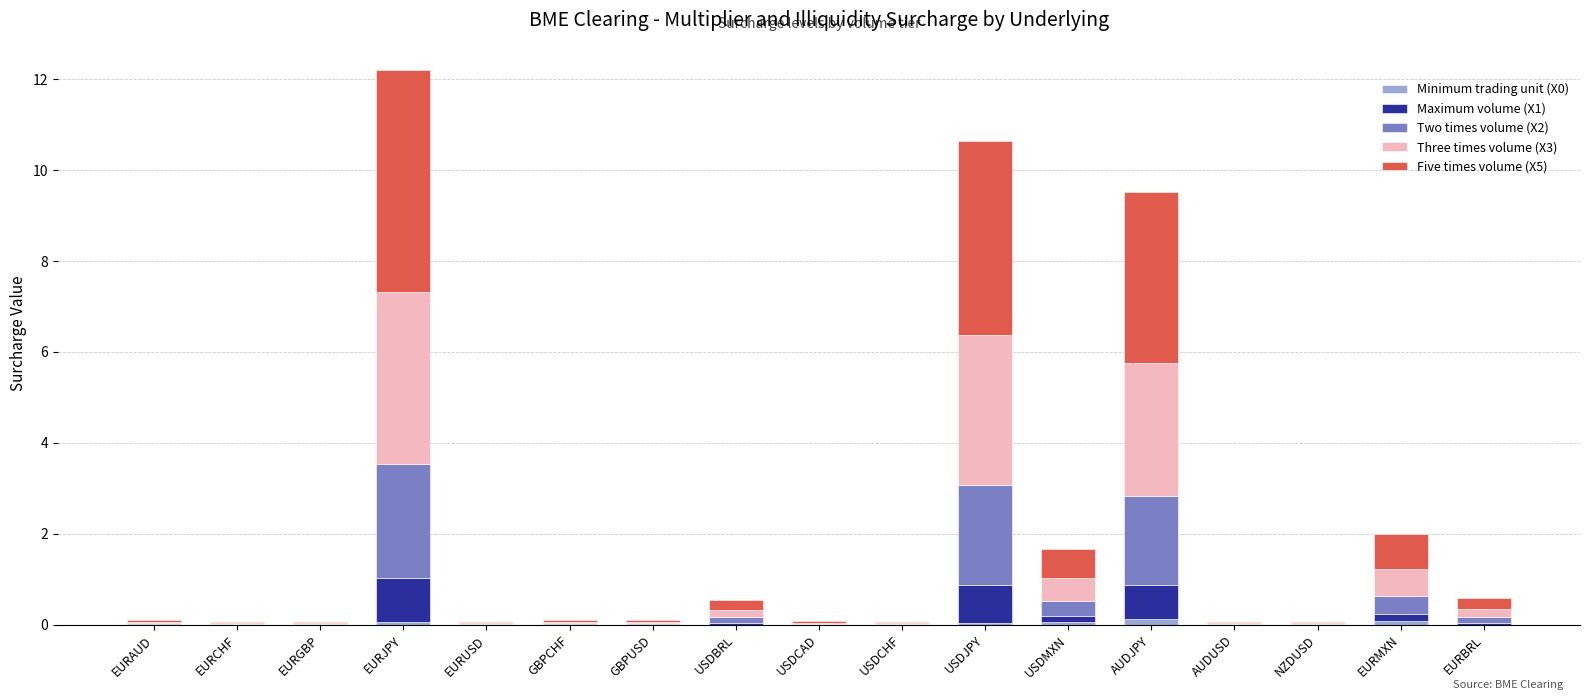

What is the label of the 8th bar from the left?

USDBRL